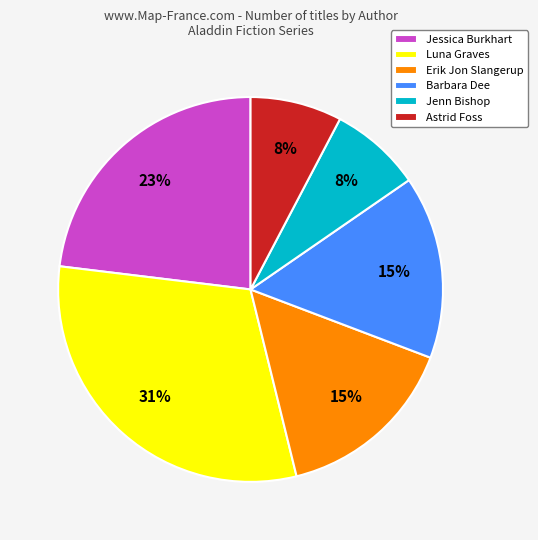

Between Barbara Dee and Jenn Bishop, which is larger?

Barbara Dee